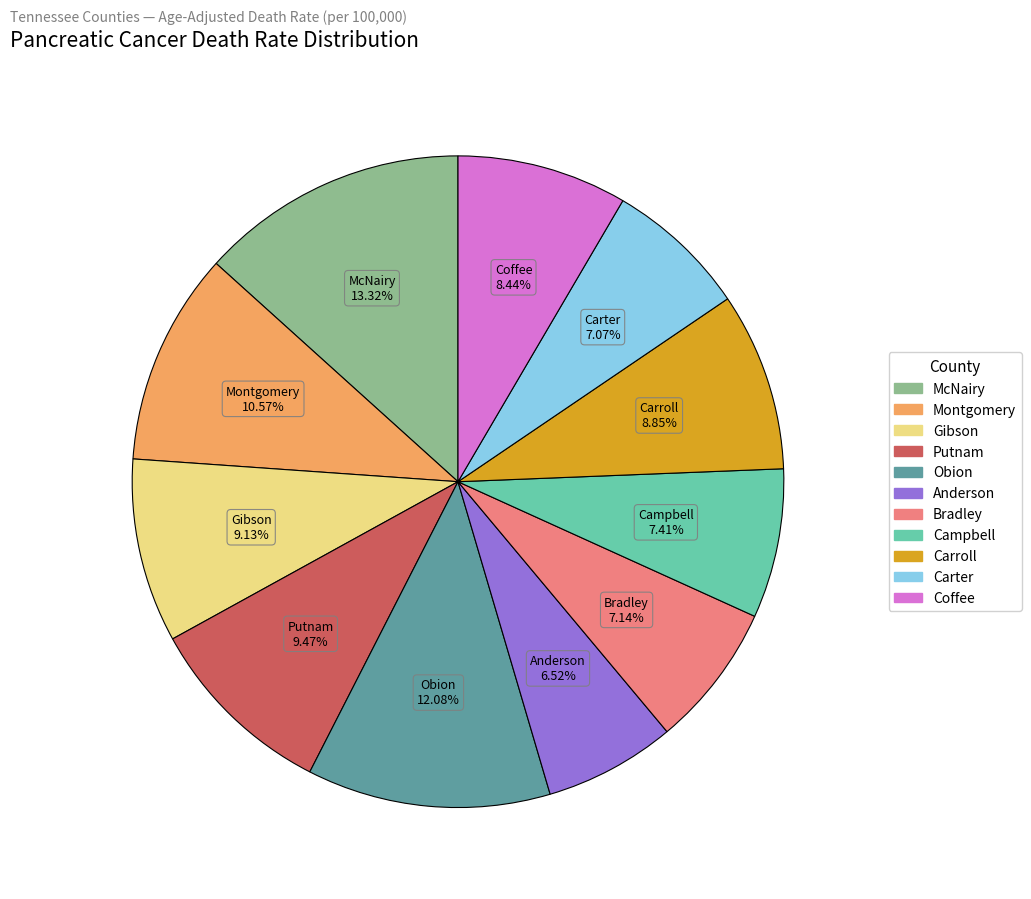

Does any single category account for the majority?

No